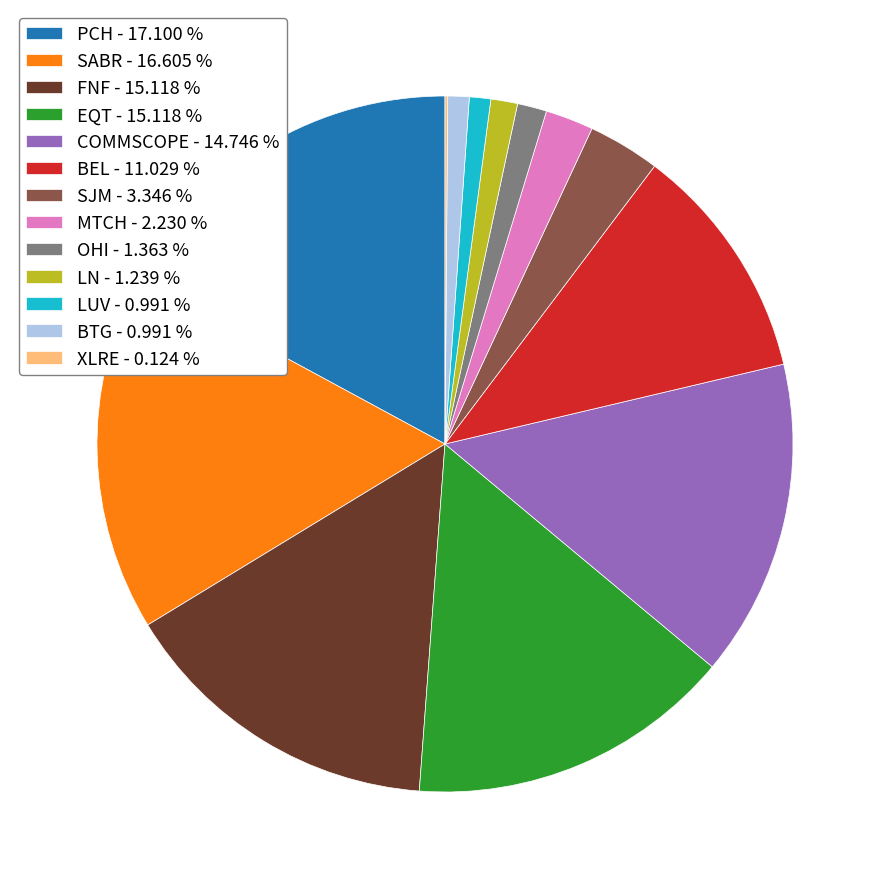

Which has a higher value, MTCH - 2.230 % or PCH - 17.100 %?

PCH - 17.100 %